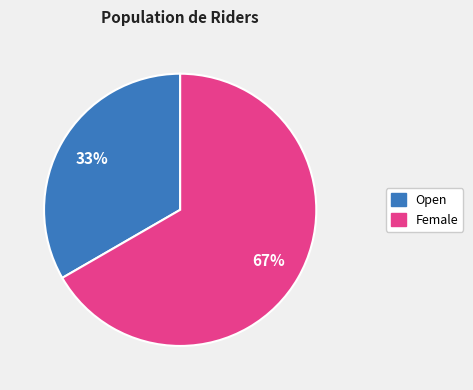

Does any single category account for the majority?

Yes